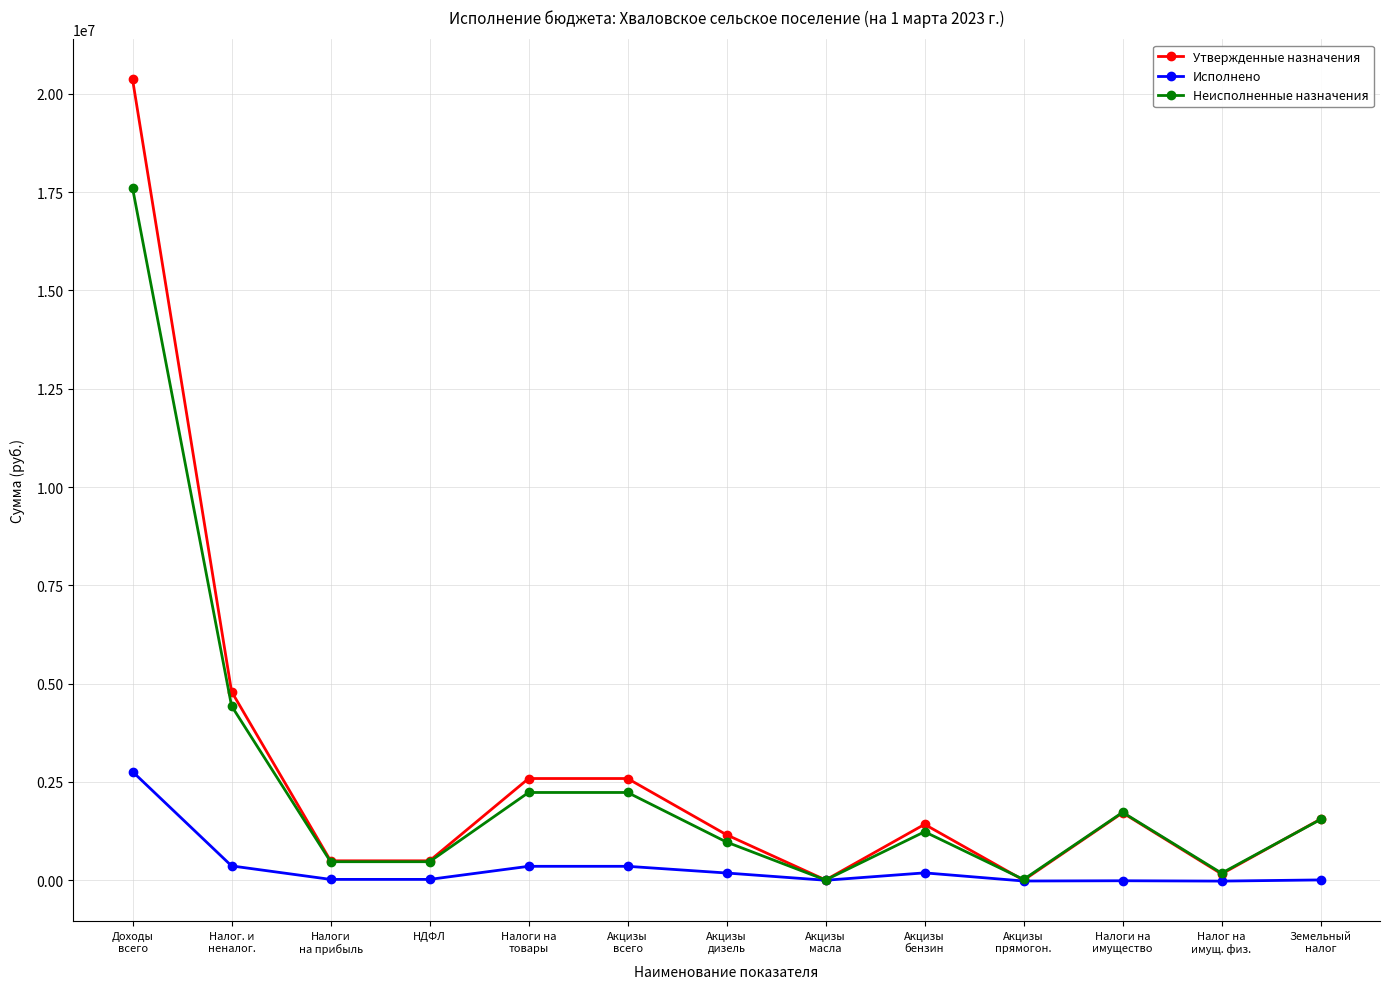

At which category is the sum across all series the highest?

Доходы
всего